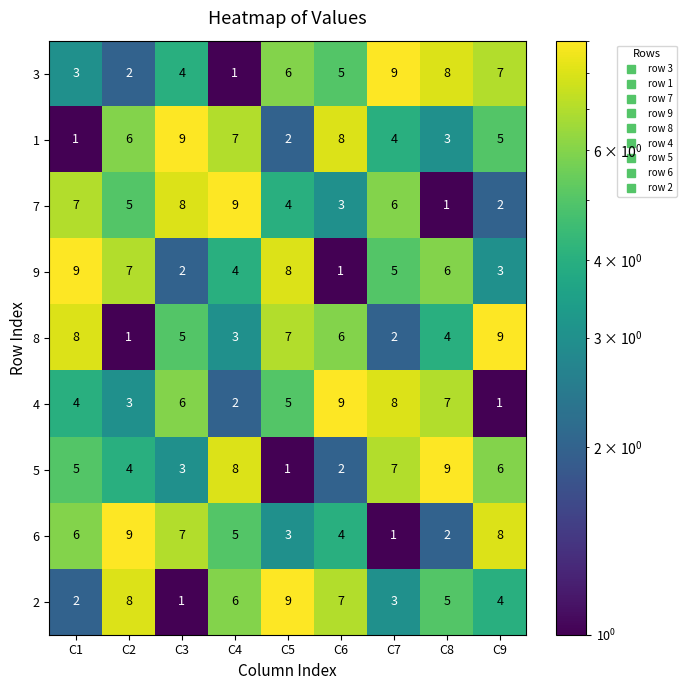

What is the maximum value shown in the chart?

9